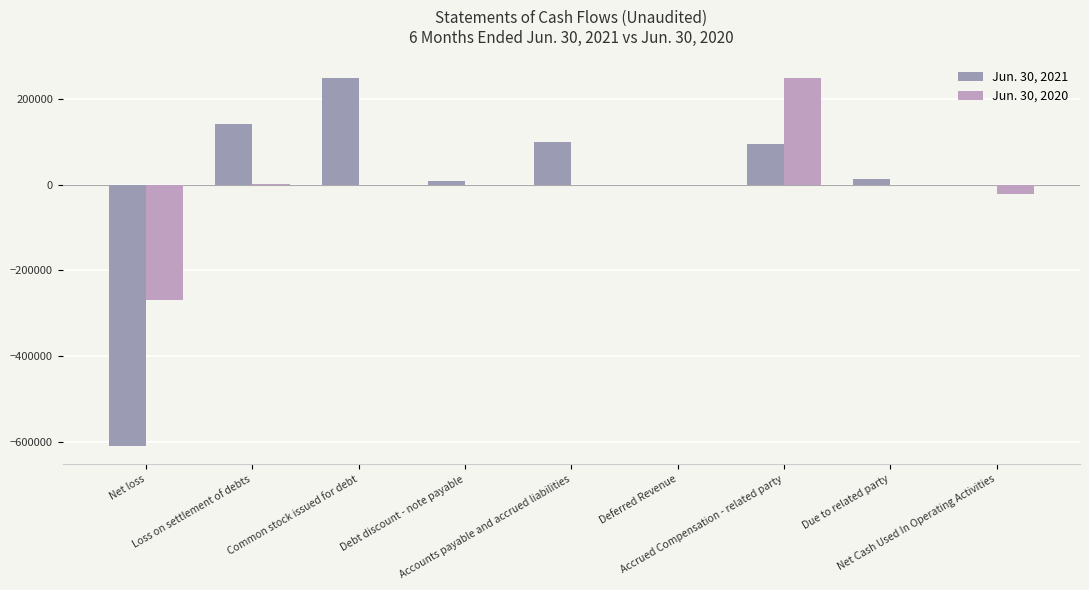

How many groups of bars are there?

9